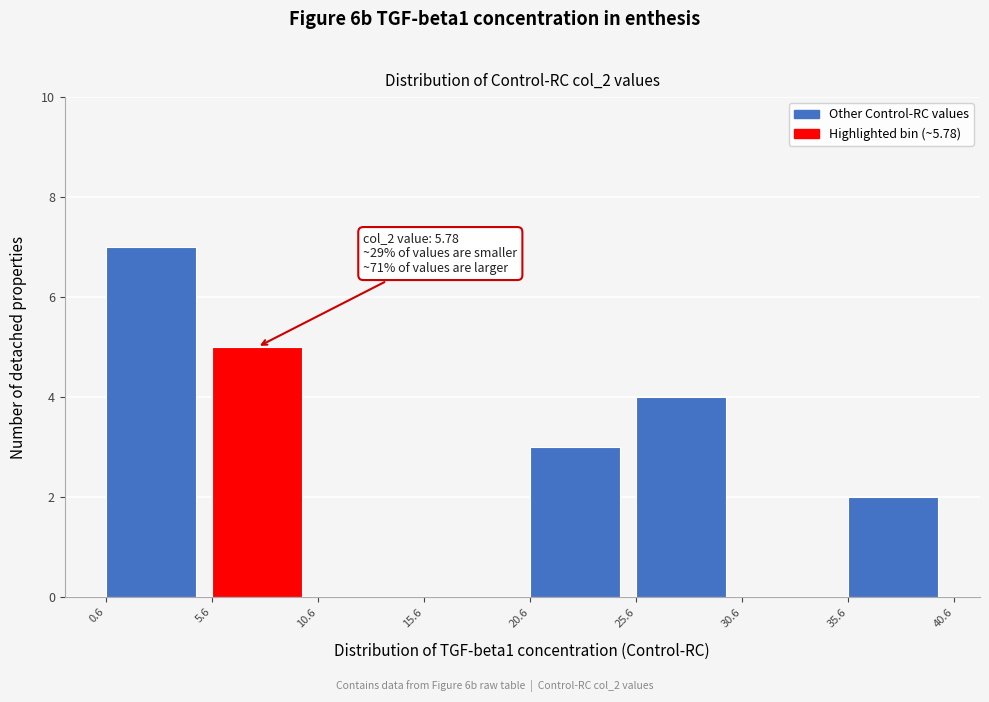

Which range on the x-axis has the tallest bar?

0.6 to 5.6